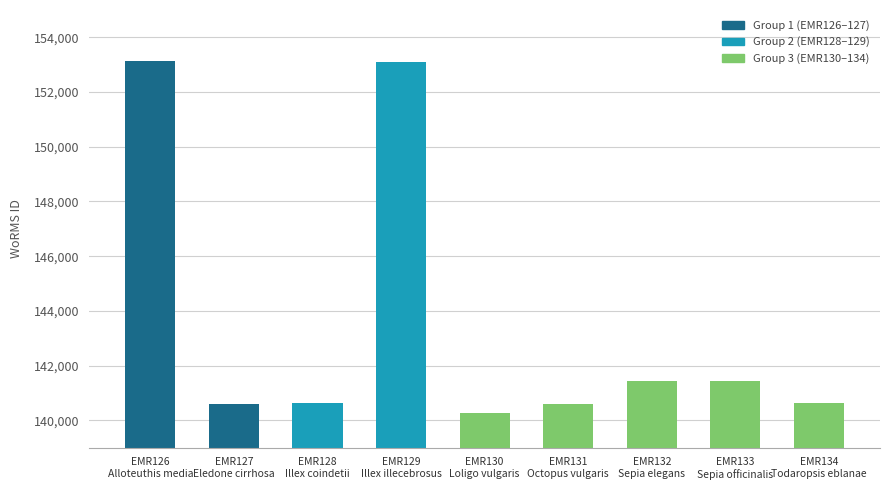

What is the average value?

143537